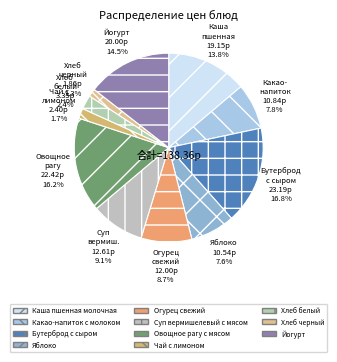

True or false: Яблоко accounts for 1% of the total.

False